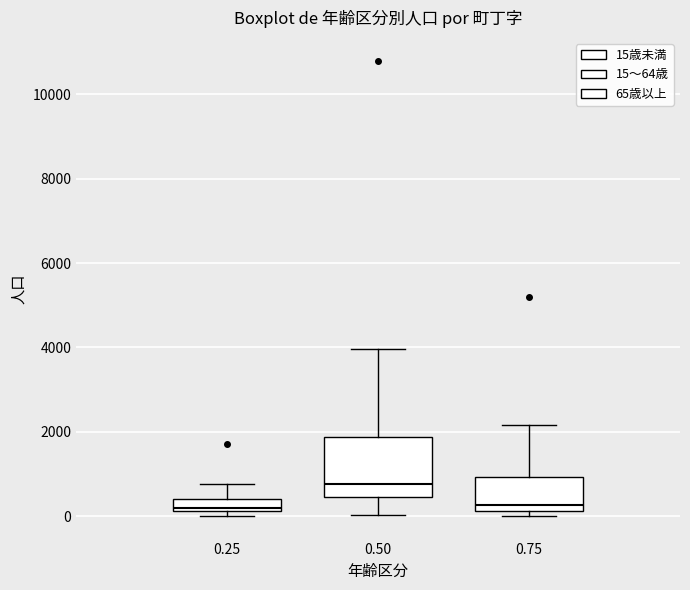

Where is the upper edge of the box at x = 0.50 on the y-axis? The values are not printed on the chart, so give them approximately, as read against the axis.

1800